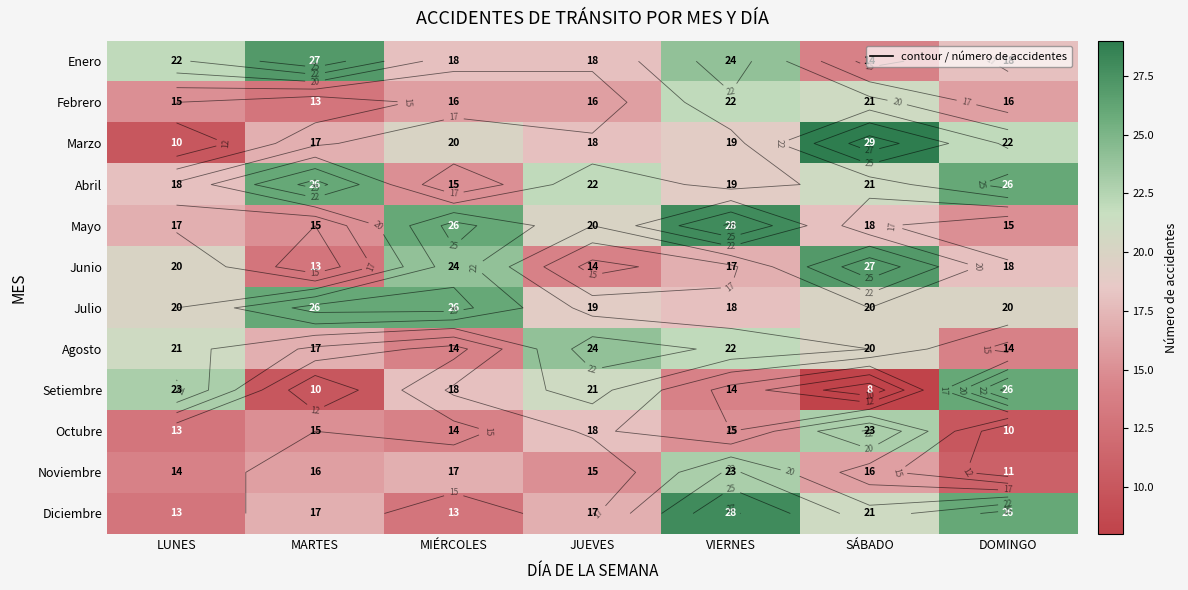

Is the value of Setiembre at VIERNES greater than the value of Julio at SÁBADO?

No